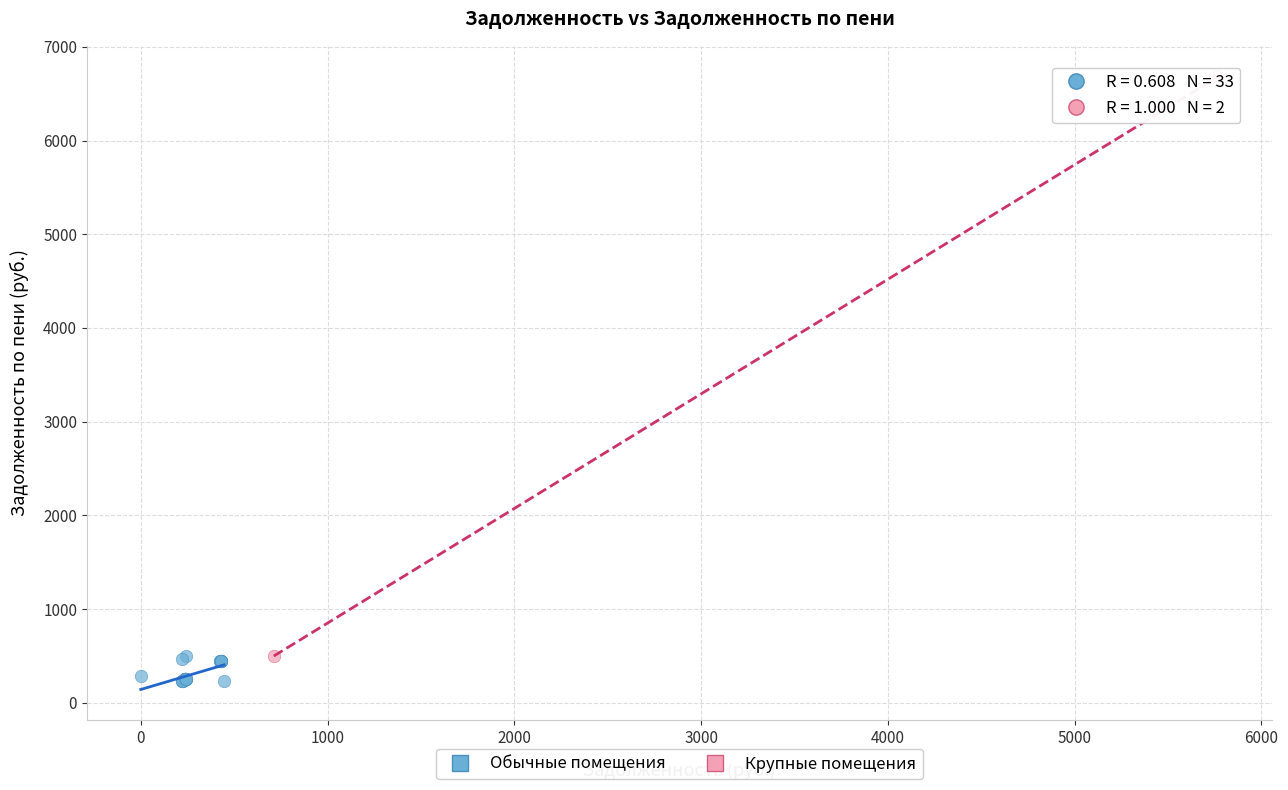

Which series has the largest Y range (max minus min)?

Крупные помещения